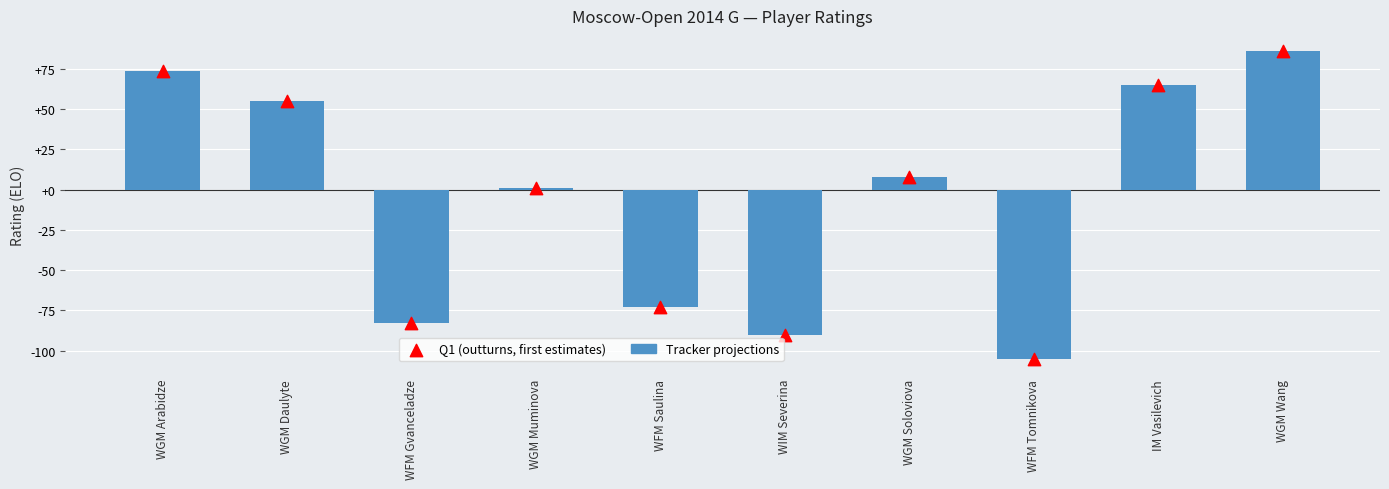

Which series has the largest total across all categories?

Tracker projections